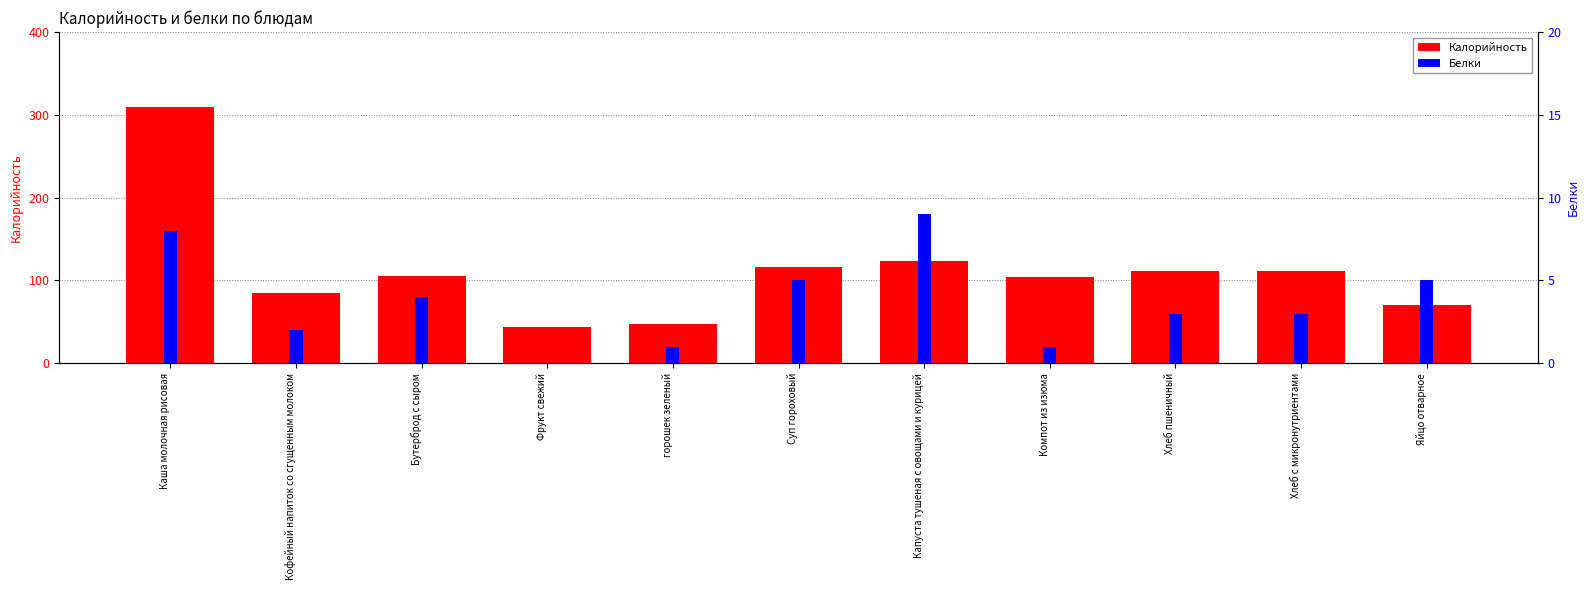

At how many categories does at least one series exceed 19?

11